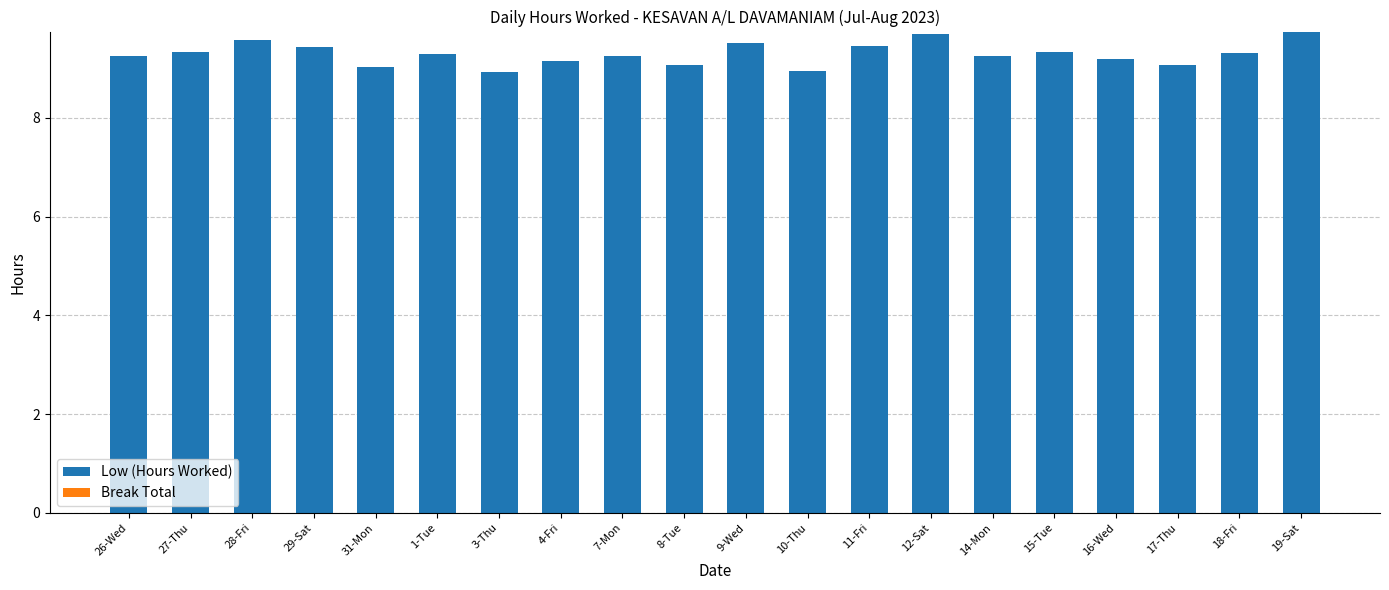

The value at 3-Thu is 8.9. True or false?

True